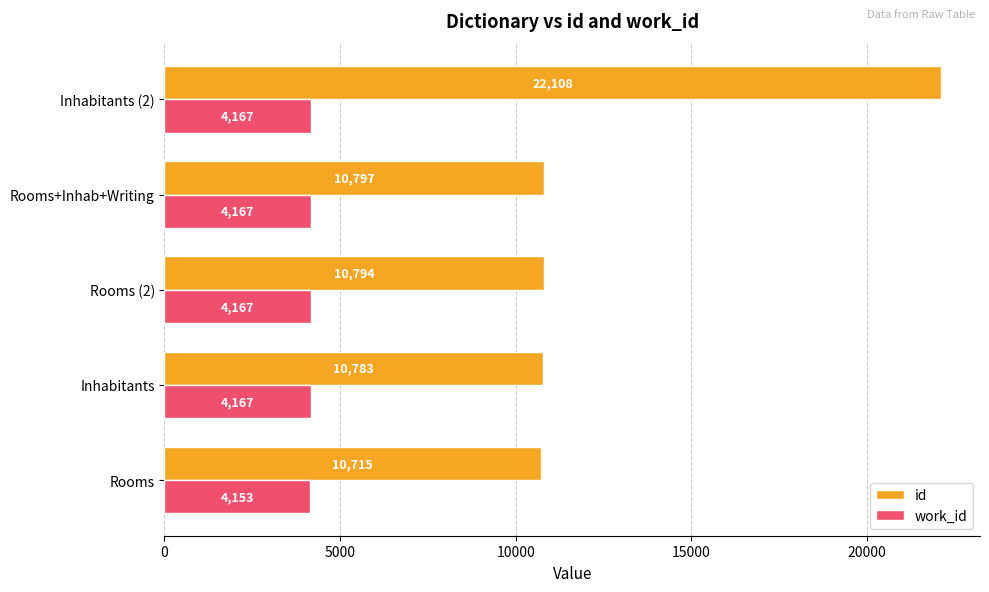

At which category is the sum across all series the highest?

Inhabitants (2)